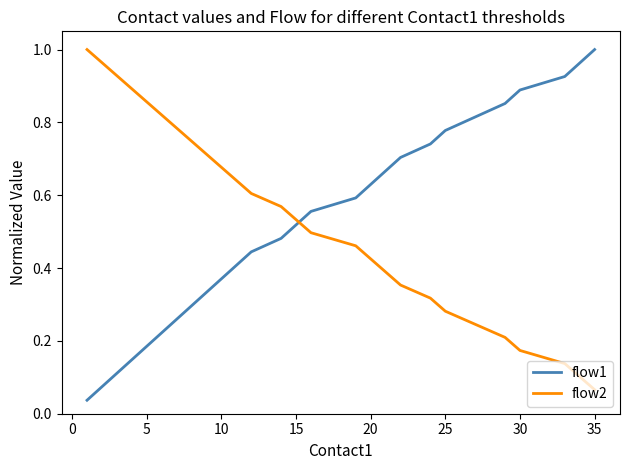

After their last crossing, which series has the higher values: flow2 or flow1?

flow1